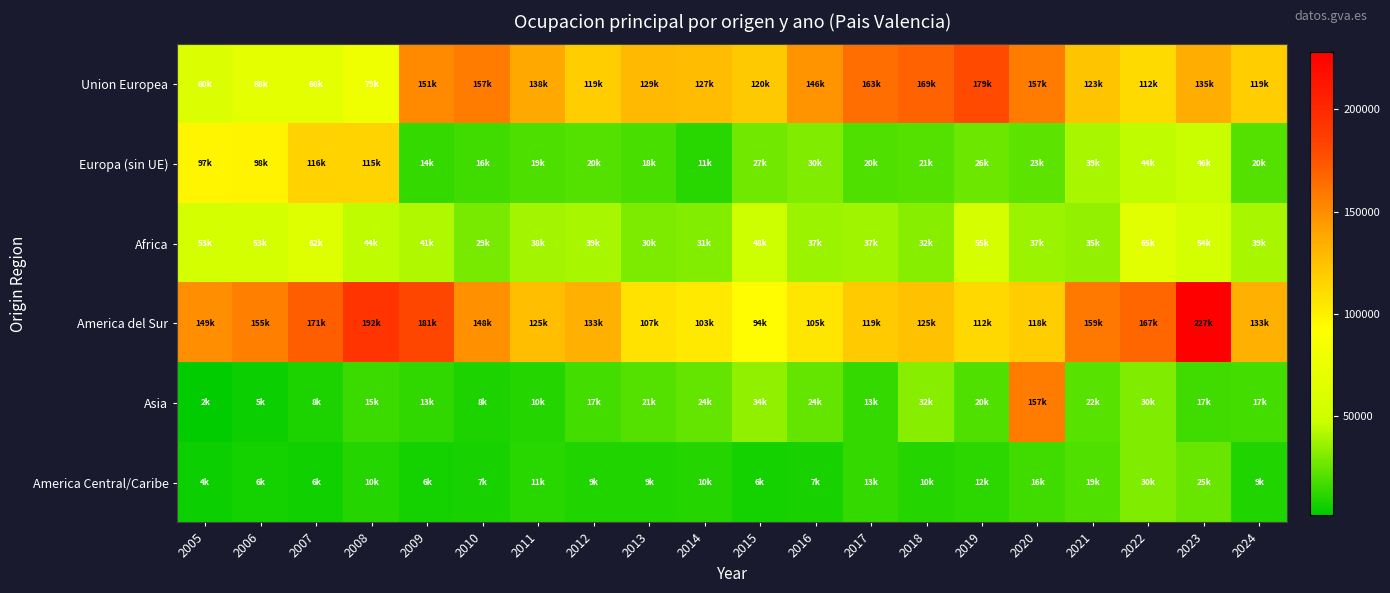

Reading right to left, list all the values displayed in this chart.

Union Europea: 2024=119266	2023=135251	2022=112086	2021=123120	2020=157257	2019=179659	2018=169530	2017=163759	2016=146809	2015=120937	2014=127731	2013=129859	2012=119266	2011=138169	2010=157945	2009=151084	2008=79450	2007=68714	2006=68652	2005=60301
Europa (sin UE): 2024=20738	2023=46692	2022=44482	2021=39492	2020=23013	2019=26755	2018=21027	2017=20339	2016=30619	2015=27419	2014=11214	2013=18648	2012=20738	2011=19436	2010=16324	2009=14059	2008=115454	2007=116464	2006=98294	2005=97947
Africa: 2024=39509	2023=54907	2022=65941	2021=35188	2020=37112	2019=55722	2018=32935	2017=37775	2016=37046	2015=48748	2014=31526	2013=30062	2012=39509	2011=38980	2010=29345	2009=41250	2008=44531	2007=62318	2006=53491	2005=53999
America del Sur: 2024=133785	2023=227736	2022=167366	2021=159785	2020=118875	2019=112891	2018=125252	2017=119938	2016=105516	2015=94287	2014=103926	2013=107346	2012=133785	2011=125990	2010=148523	2009=181043	2008=192577	2007=171102	2006=155824	2005=149610
Asia: 2024=17773	2023=17083	2022=30561	2021=22367	2020=157257	2019=20121	2018=32207	2017=13968	2016=24944	2015=34012	2014=24597	2013=21027	2012=17773	2011=10139	2010=8978	2009=13358	2008=15416	2007=8448	2006=5175	2005=2105
America Central/Caribe: 2024=9682	2023=25366	2022=30636	2021=19774	2020=16545	2019=12454	2018=10354	2017=13905	2016=7537	2015=6816	2014=10739	2013=9555	2012=9682	2011=11553	2010=7954	2009=6705	2008=10426	2007=6059	2006=6607	2005=4840